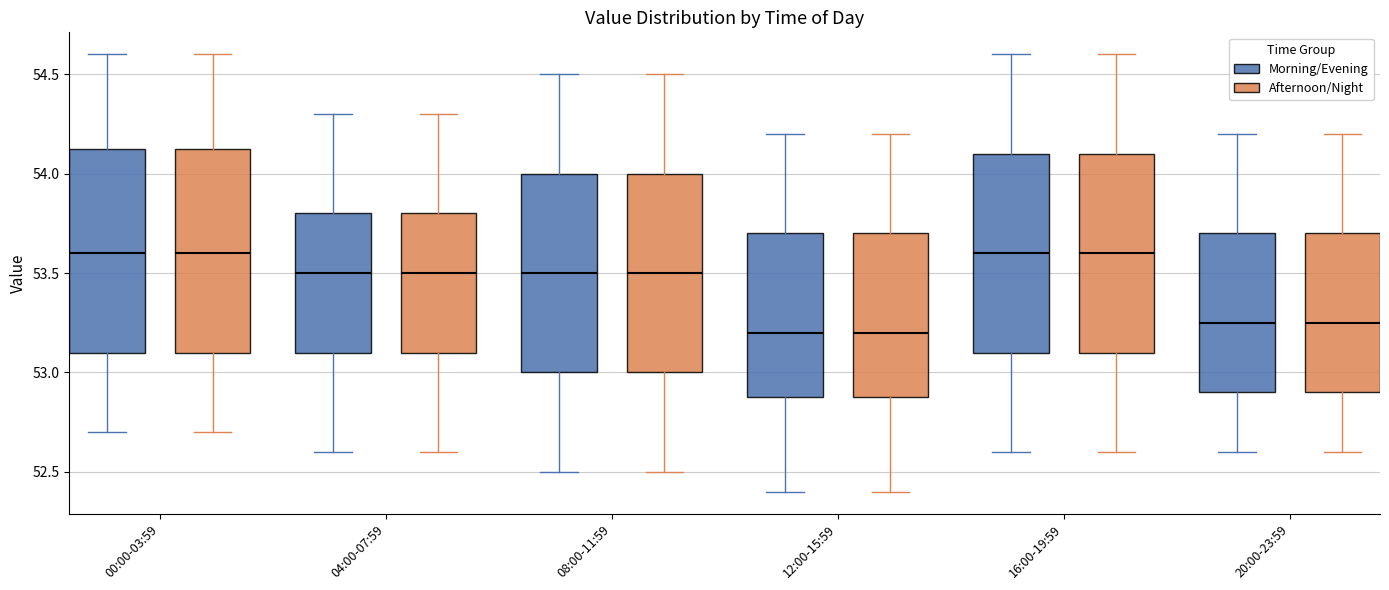

Reading left to right, read every box against the y-axis: the position of its median line, the range the box covers, and the ends of its whiskers. The values are not printed on the chart, so give them approximately, as read against the axis.

00:00-03:59 (Morning/Evening): median 53.60, box 53.10 to 54.15, whiskers 52.70 to 54.60
00:00-03:59 (Afternoon/Night): median 53.60, box 53.10 to 54.15, whiskers 52.70 to 54.60
04:00-07:59 (Morning/Evening): median 53.50, box 53.10 to 53.80, whiskers 52.60 to 54.30
04:00-07:59 (Afternoon/Night): median 53.50, box 53.10 to 53.80, whiskers 52.60 to 54.30
08:00-11:59 (Morning/Evening): median 53.50, box 53.00 to 54.00, whiskers 52.50 to 54.50
08:00-11:59 (Afternoon/Night): median 53.50, box 53.00 to 54.00, whiskers 52.50 to 54.50
12:00-15:59 (Morning/Evening): median 53.20, box 52.90 to 53.70, whiskers 52.40 to 54.20
12:00-15:59 (Afternoon/Night): median 53.20, box 52.90 to 53.70, whiskers 52.40 to 54.20
16:00-19:59 (Morning/Evening): median 53.60, box 53.10 to 54.10, whiskers 52.60 to 54.60
16:00-19:59 (Afternoon/Night): median 53.60, box 53.10 to 54.10, whiskers 52.60 to 54.60
20:00-23:59 (Morning/Evening): median 53.25, box 52.90 to 53.70, whiskers 52.60 to 54.20
20:00-23:59 (Afternoon/Night): median 53.25, box 52.90 to 53.70, whiskers 52.60 to 54.20